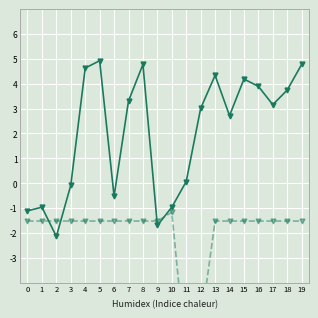

What is the spread (max minus min) of values at 4?

6.2